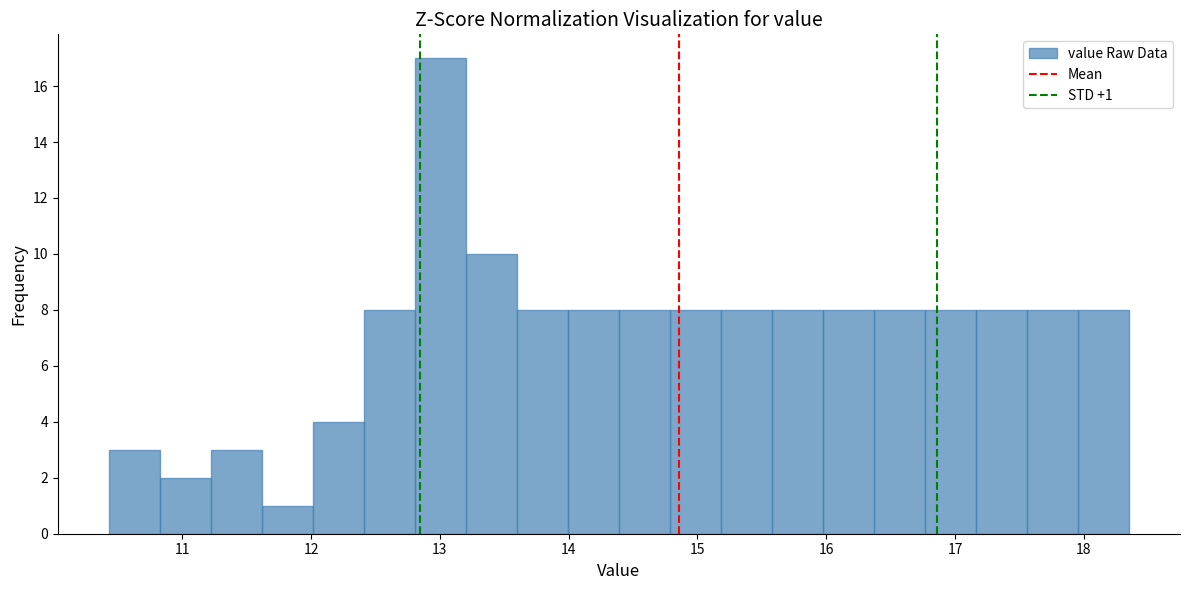

Read against the x-axis, roughly where is the centre of the tallest bar?

13.0